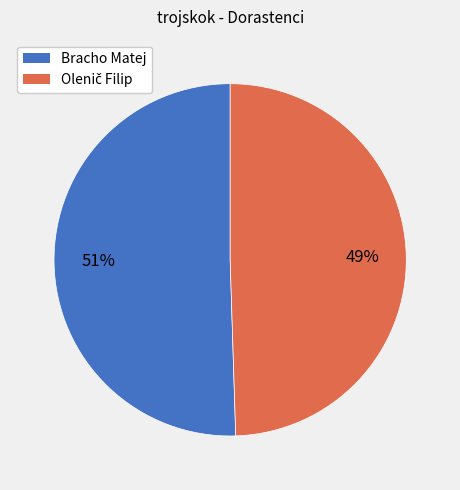

Does any single category account for the majority?

Yes